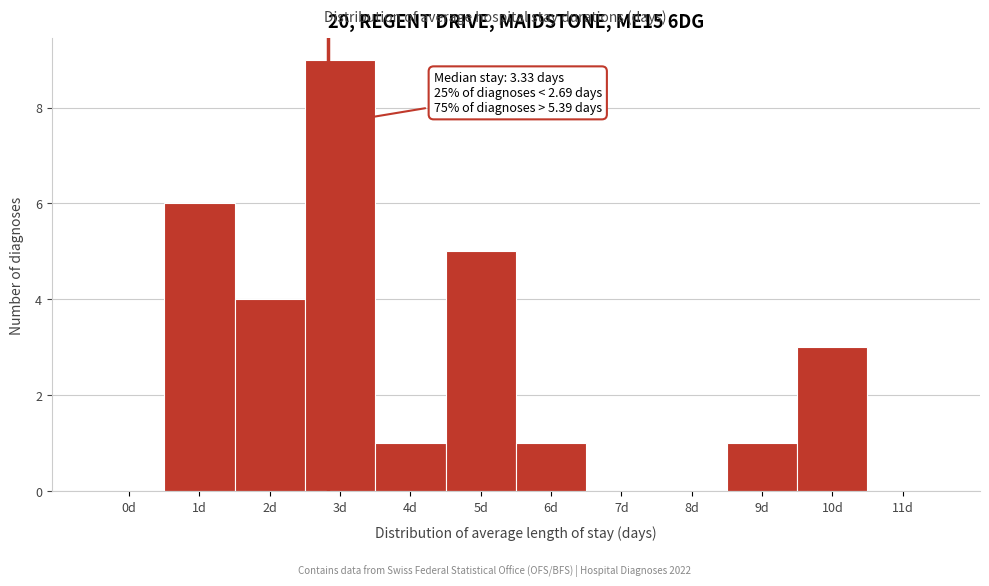

Reading right to left, list all the values displayed in this chart.

11d=0	10d=3	9d=1	8d=0	7d=0	6d=1	5d=5	4d=1	3d=9	2d=4	1d=6	0d=0